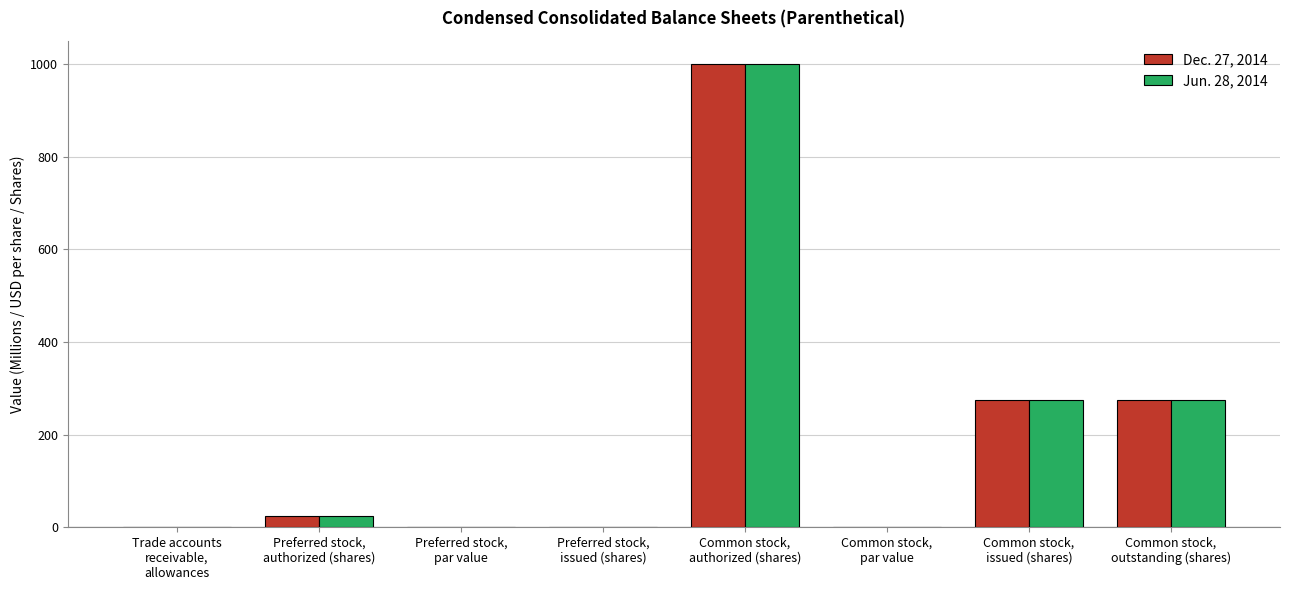

What is the difference between the Dec. 27, 2014 values at Common stock,
par value and Preferred stock,
authorized (shares)?

25.0